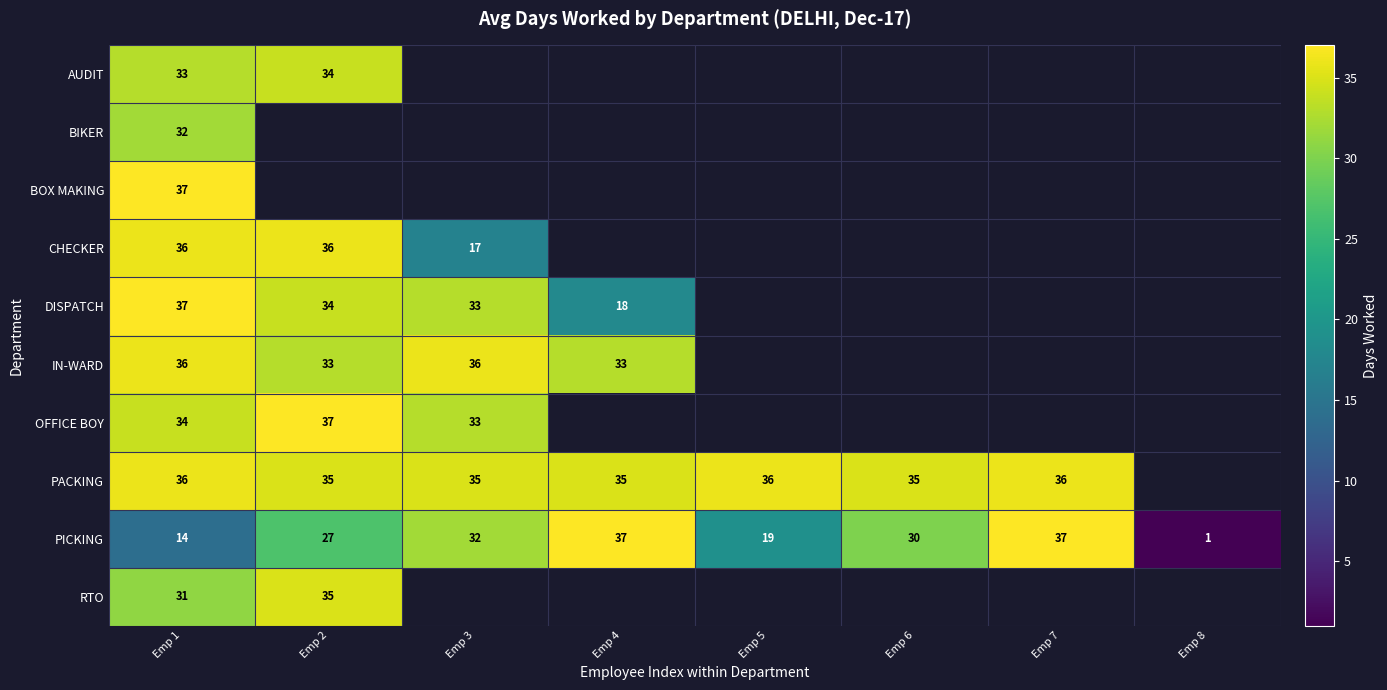

Which has a higher value, Emp 3 or Emp 7?

Emp 7